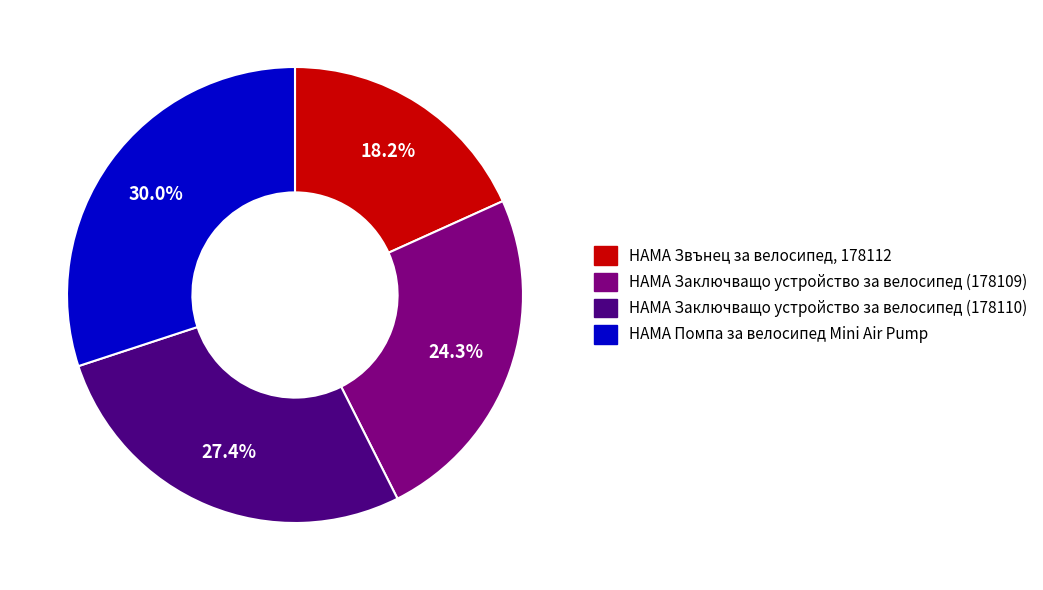

To the nearest percent, what is the average slice percentage?

25%